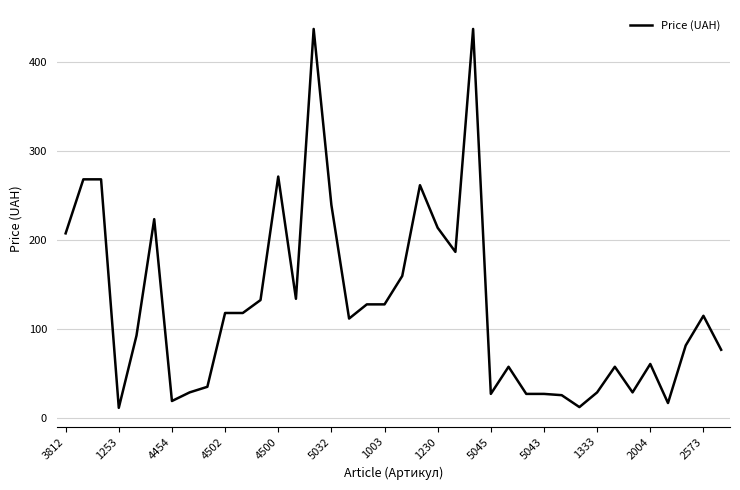

What is the smallest value displayed?

11.4